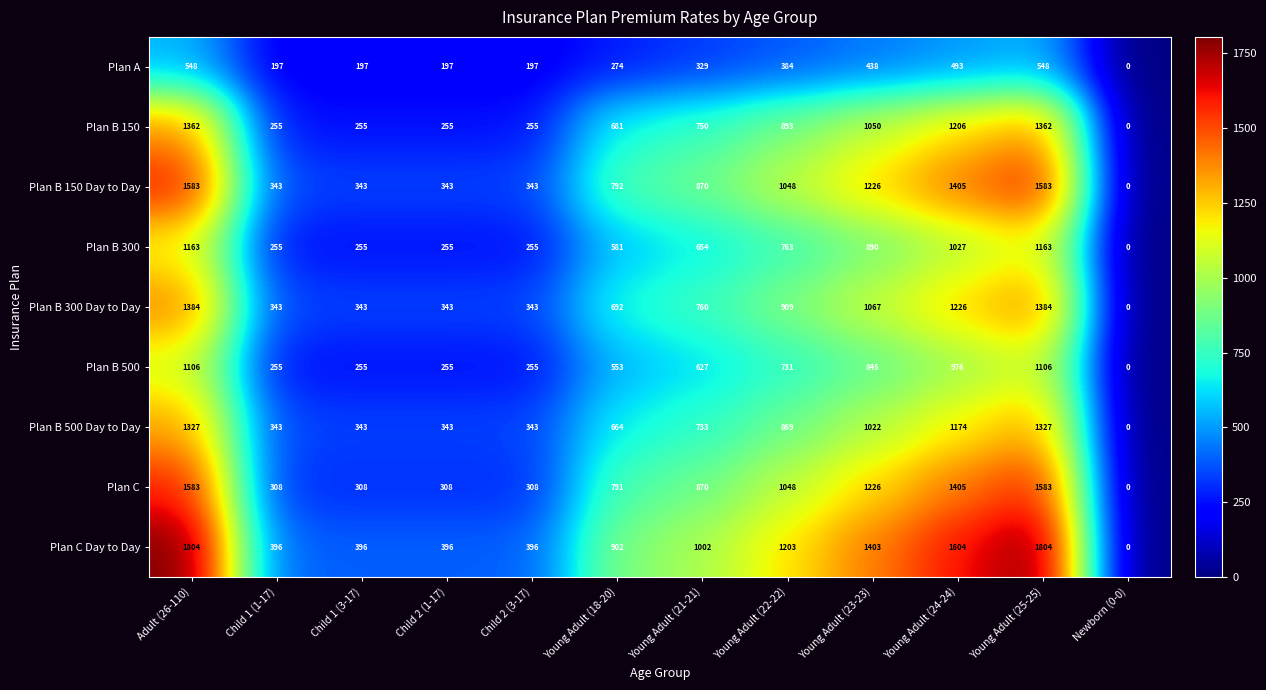

What is the approximate value of Plan C at Young Adult (23-23), to the nearest 100?

1200